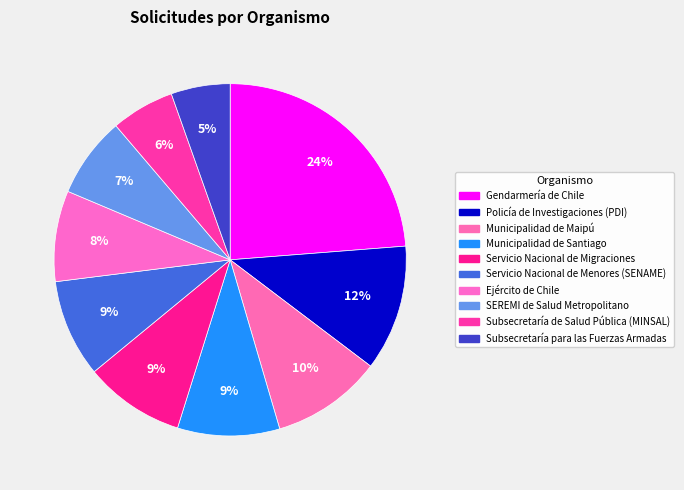

Rank the categories by value from highest to lowest.

Gendarmería de Chile, Policía de Investigaciones (PDI), Municipalidad de Maipú, Municipalidad de Santiago, Servicio Nacional de Migraciones, Servicio Nacional de Menores (SENAME), Ejército de Chile, SEREMI de Salud Metropolitano, Subsecretaría de Salud Pública (MINSAL), Subsecretaría para las Fuerzas Armadas